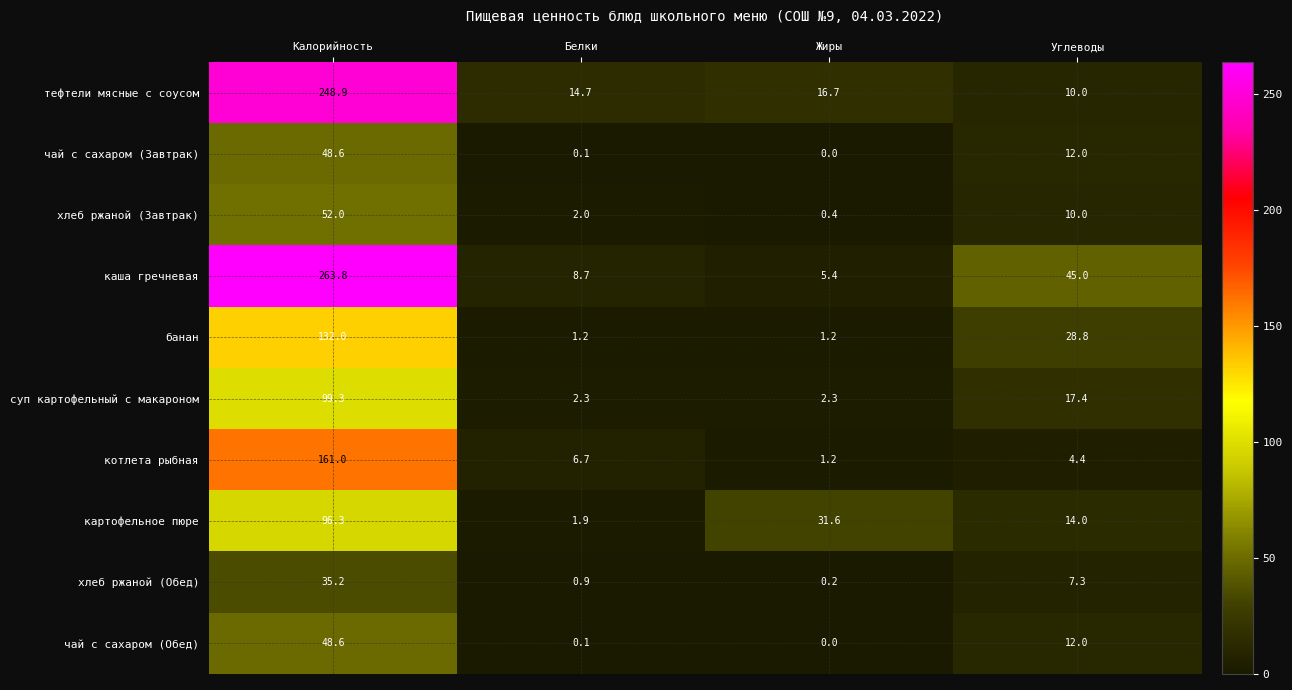

What is the highest value of the каша гречневая series?

263.8